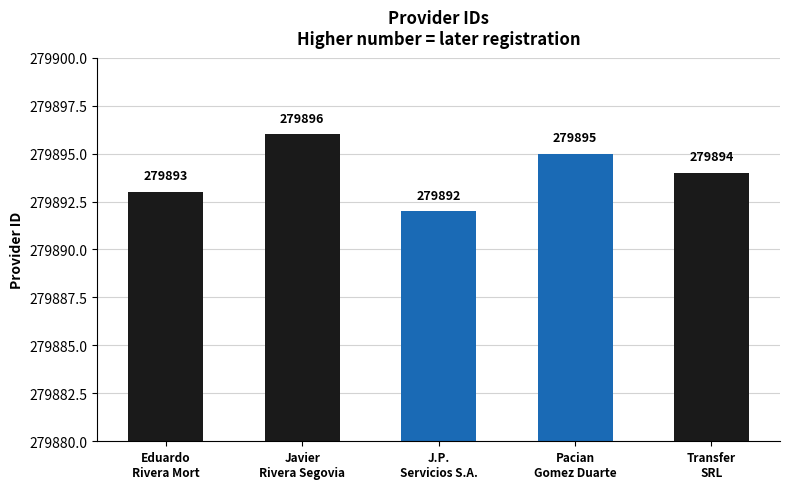

What is the value of the 2nd bar from the left?

279896